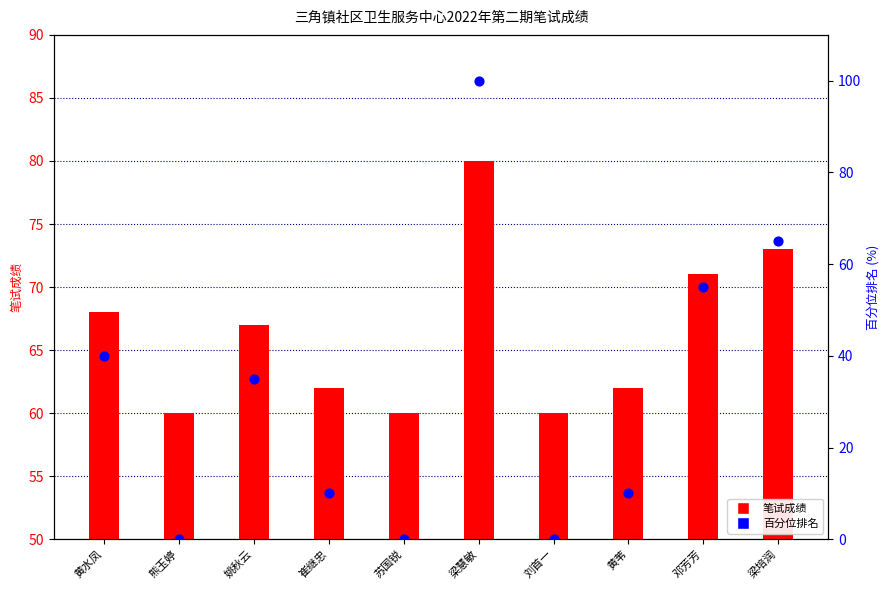

At how many categories does at least one series exceed 16?

10